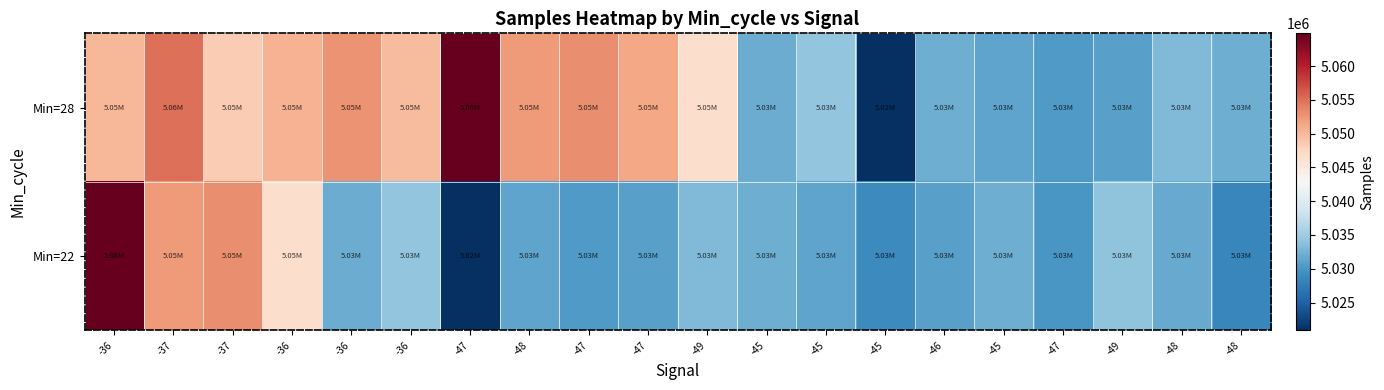

Count the number of categories in the chart.

20